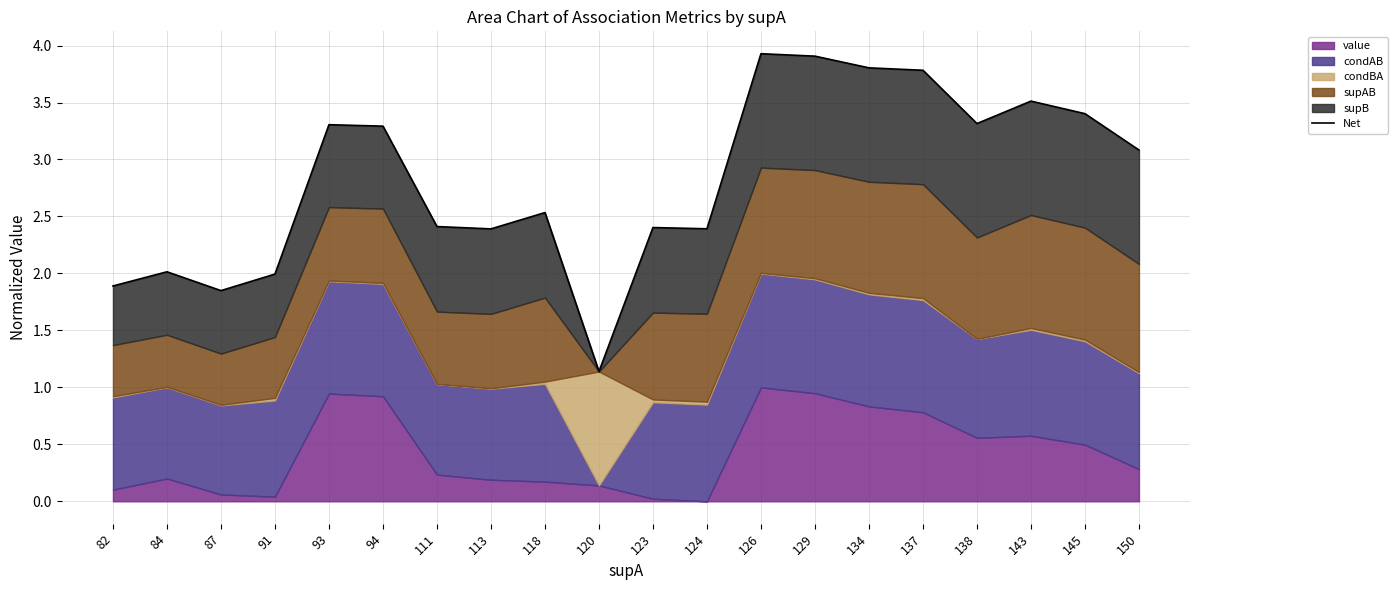

The value at 113 is 1.5. True or false?

False